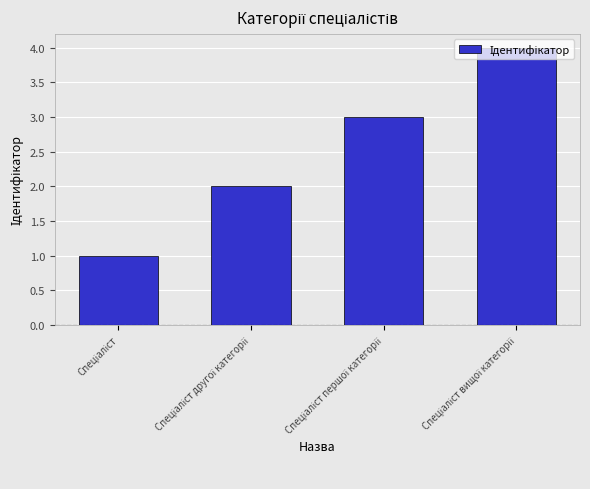

What is the difference between the maximum and minimum values?

3